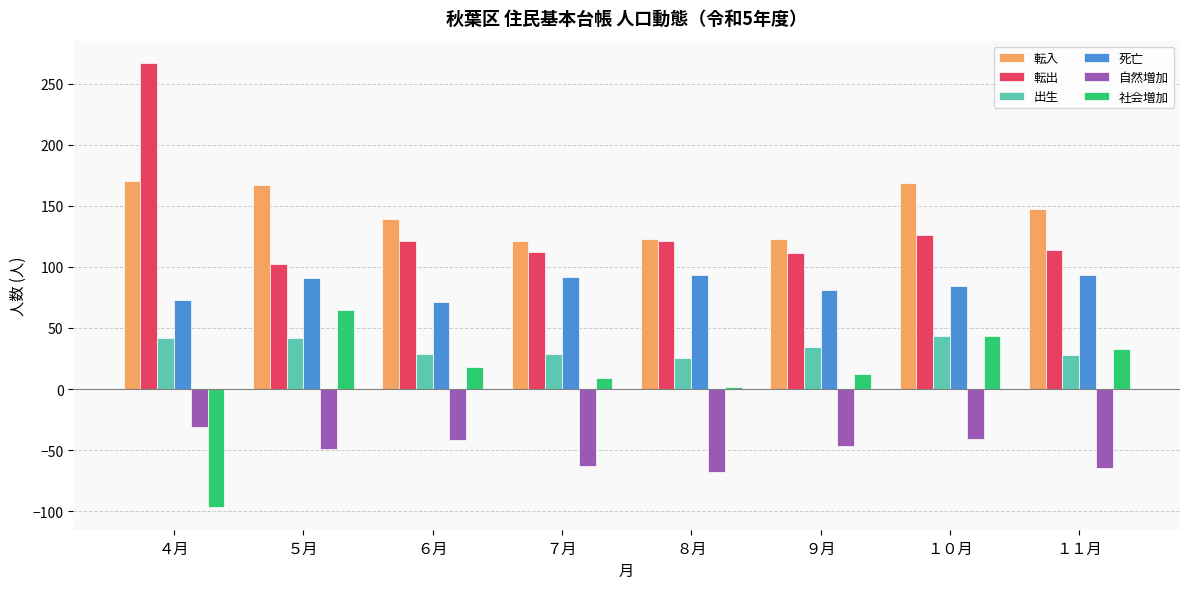

Which series changed the most between ５月 and １１月?

社会増加